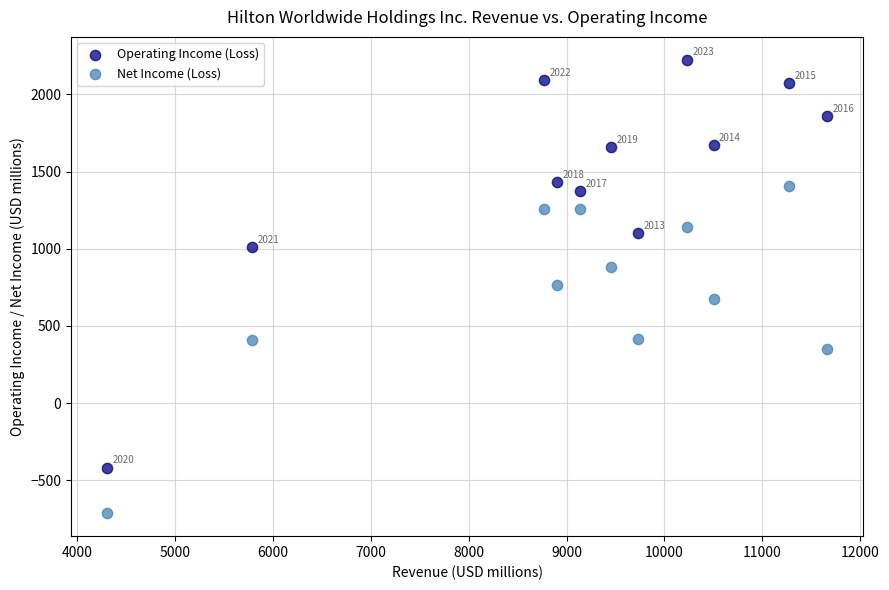

What are all the series names shown in the legend?

Operating Income (Loss), Net Income (Loss)